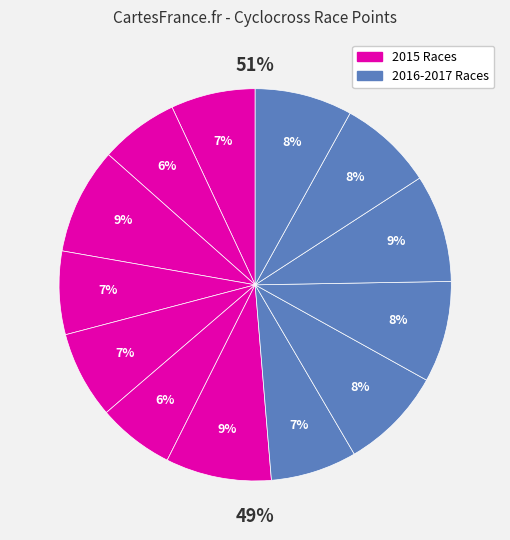

Is Mellow Johnny's 2017 the majority of the pie?

No